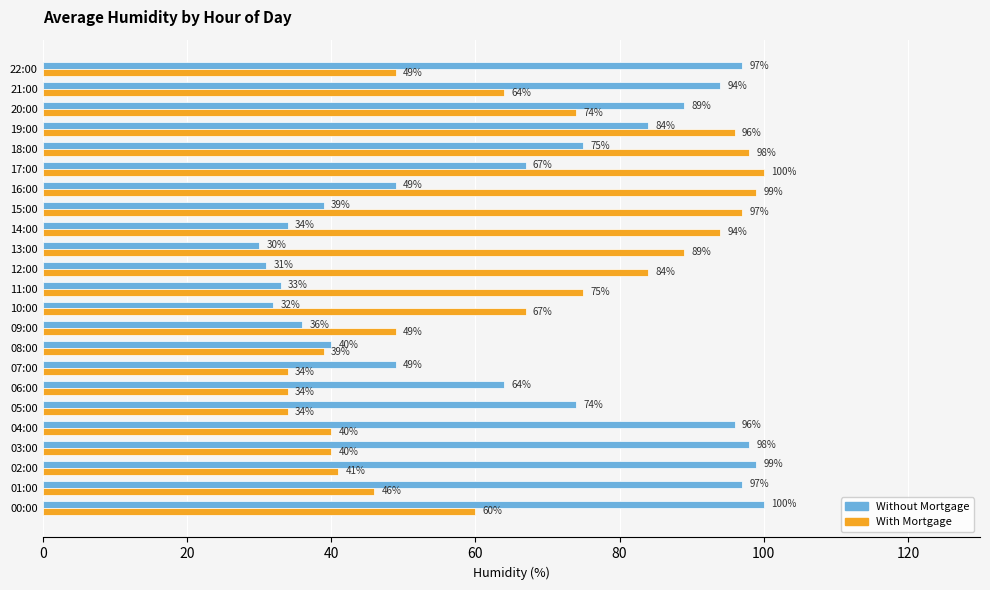

What is the sum of all Without Mortgage values?

1507